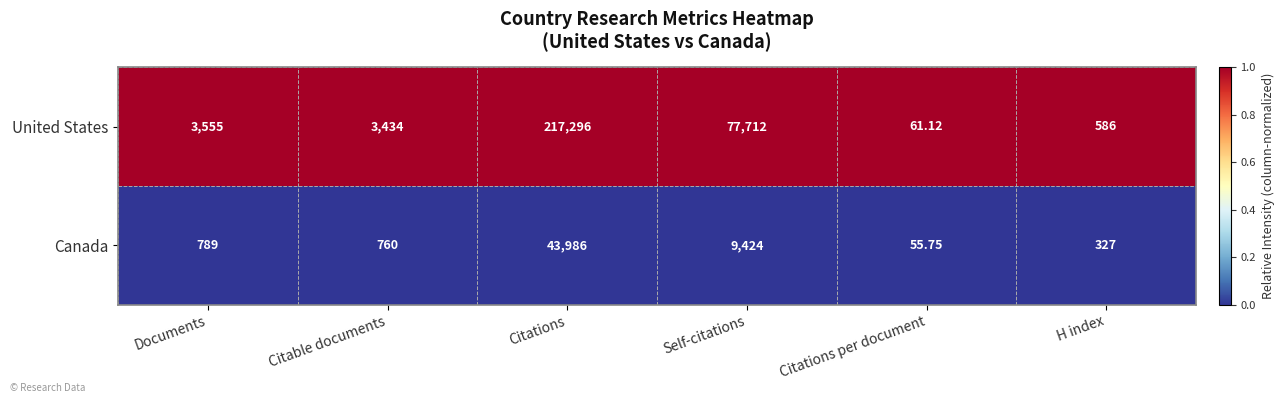

Between Citations and H index, which series saw the biggest shift?

United States